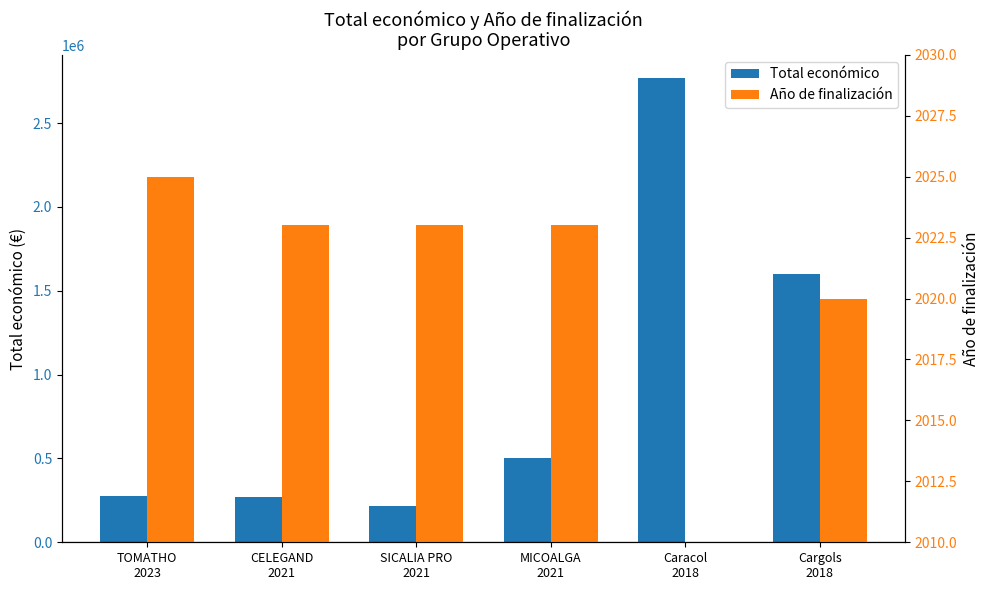

What is the difference between the maximum and minimum values in the Total económico series?

2552095